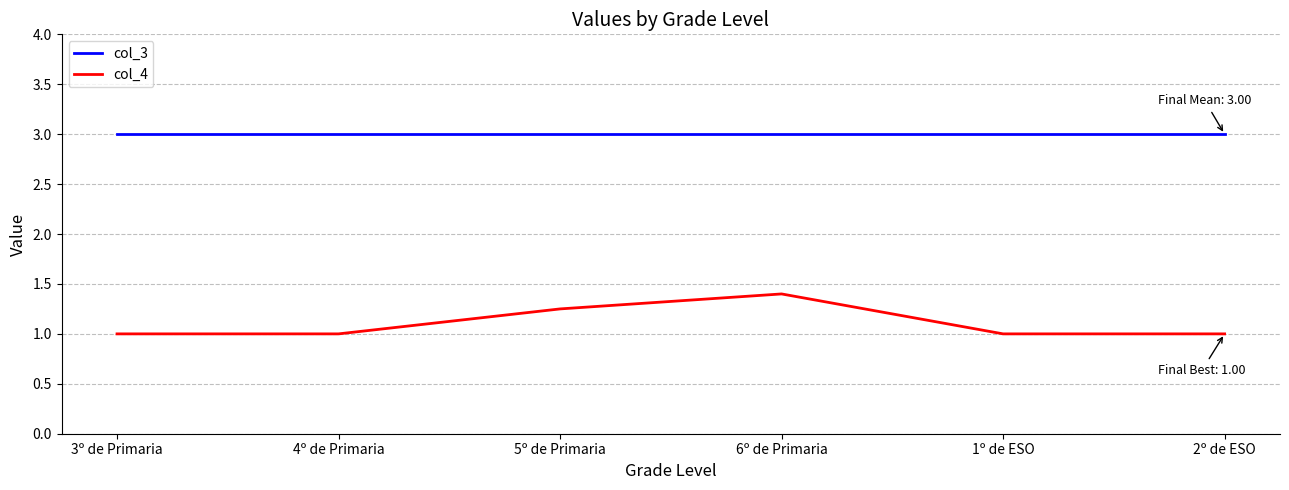

True or false: col_3 and col_4 cross at least once.

False